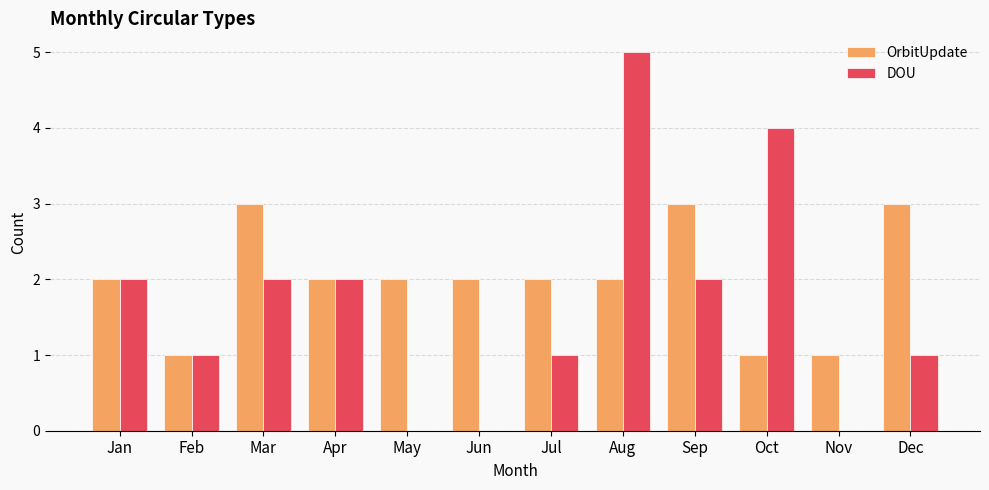

Which category has the highest value in the DOU series?

Aug